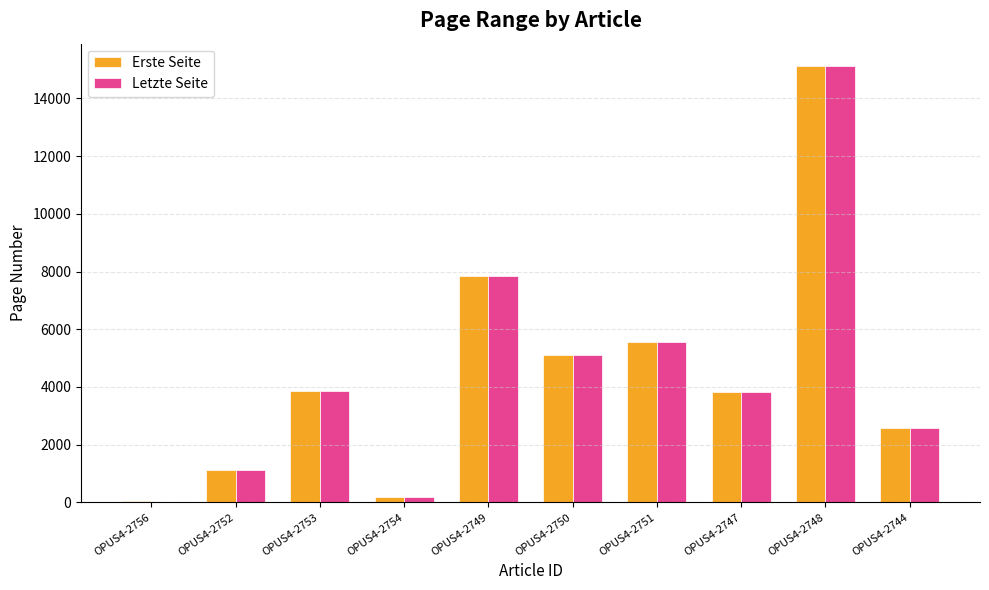

What is the highest value of the Letzte Seite series?

15143